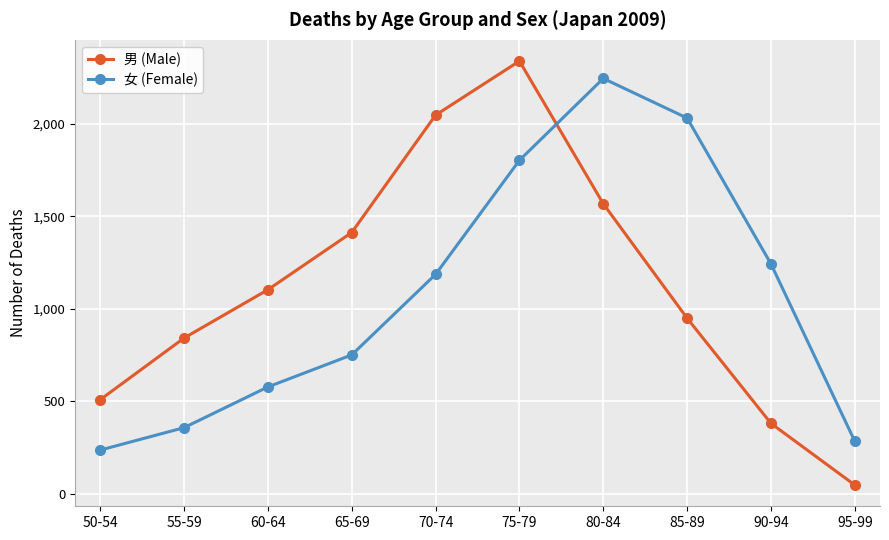

What is the highest value of the 男 (Male) series?

2338